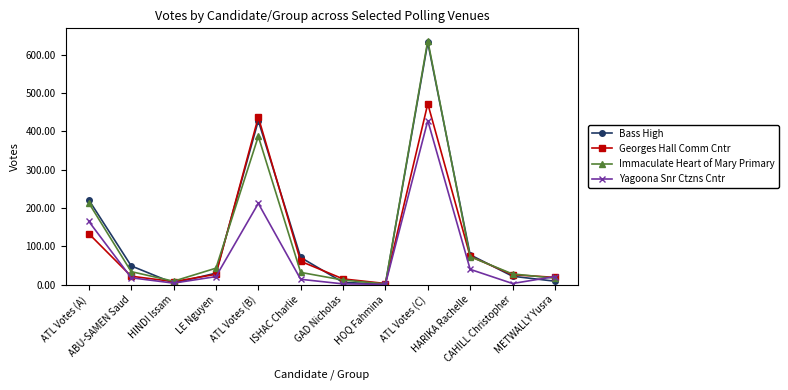

What is the sum of all Immaculate Heart of Mary Primary values?

1487